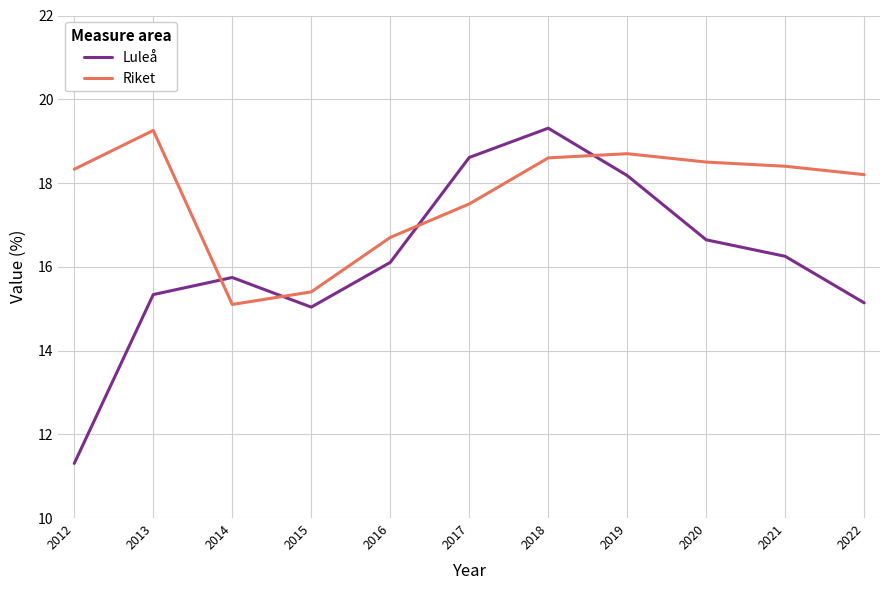

Reading left to right, list all the values displayed in this chart.

Luleå: 2012=11.3	2013=15.3	2014=15.7	2015=15.0	2016=16.1	2017=18.6	2018=19.3	2019=18.2	2020=16.6	2021=16.2	2022=15.1
Riket: 2012=18.3	2013=19.3	2014=15.1	2015=15.4	2016=16.7	2017=17.5	2018=18.6	2019=18.7	2020=18.5	2021=18.4	2022=18.2